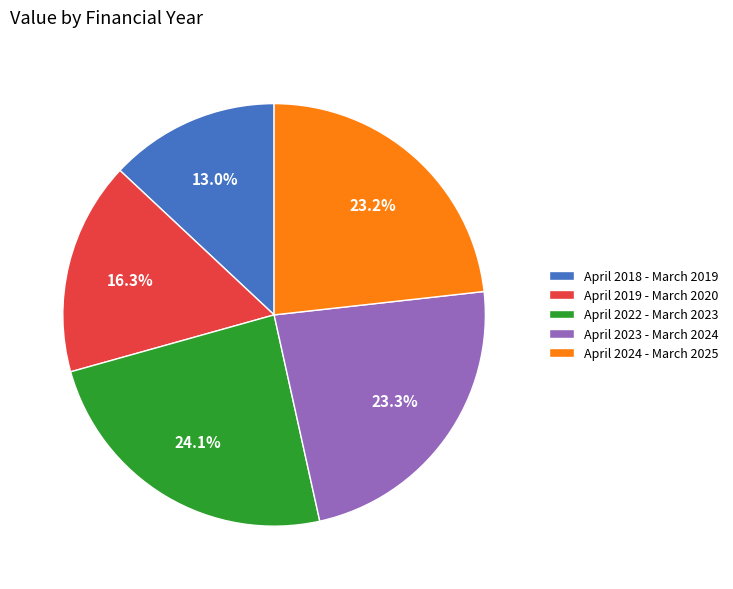

True or false: April 2019 - March 2020 accounts for 8% of the total.

False